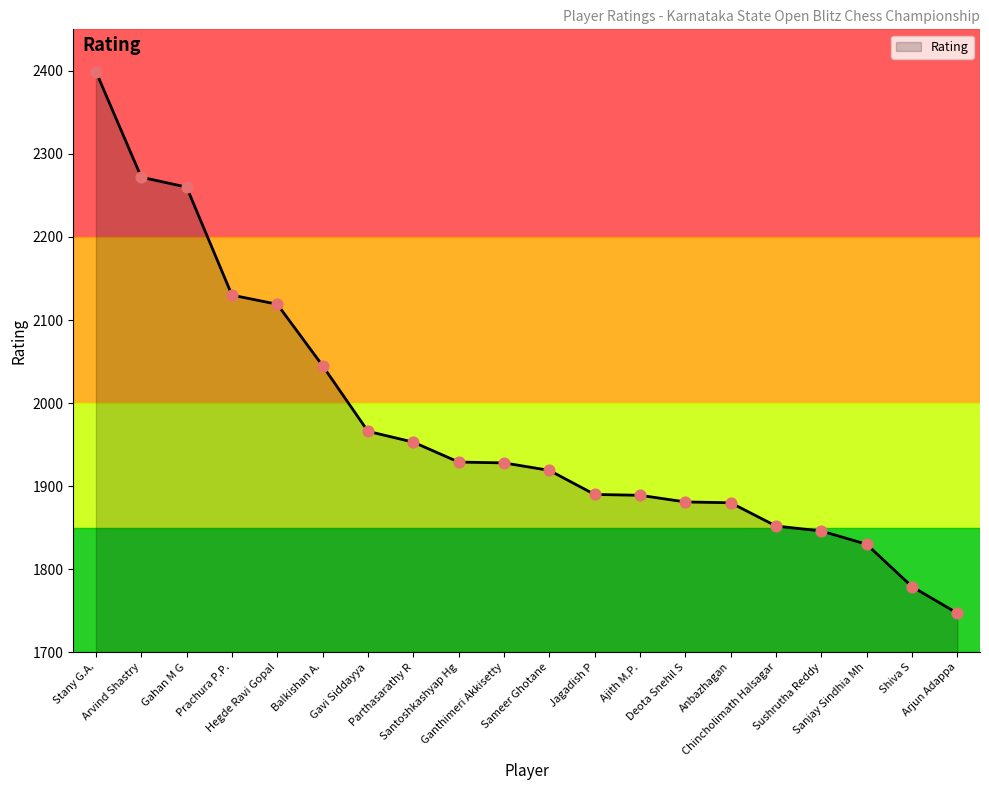

What is the ratio of the value at Sushrutha Reddy to the value at Chincholimath Halsagar?

1.0